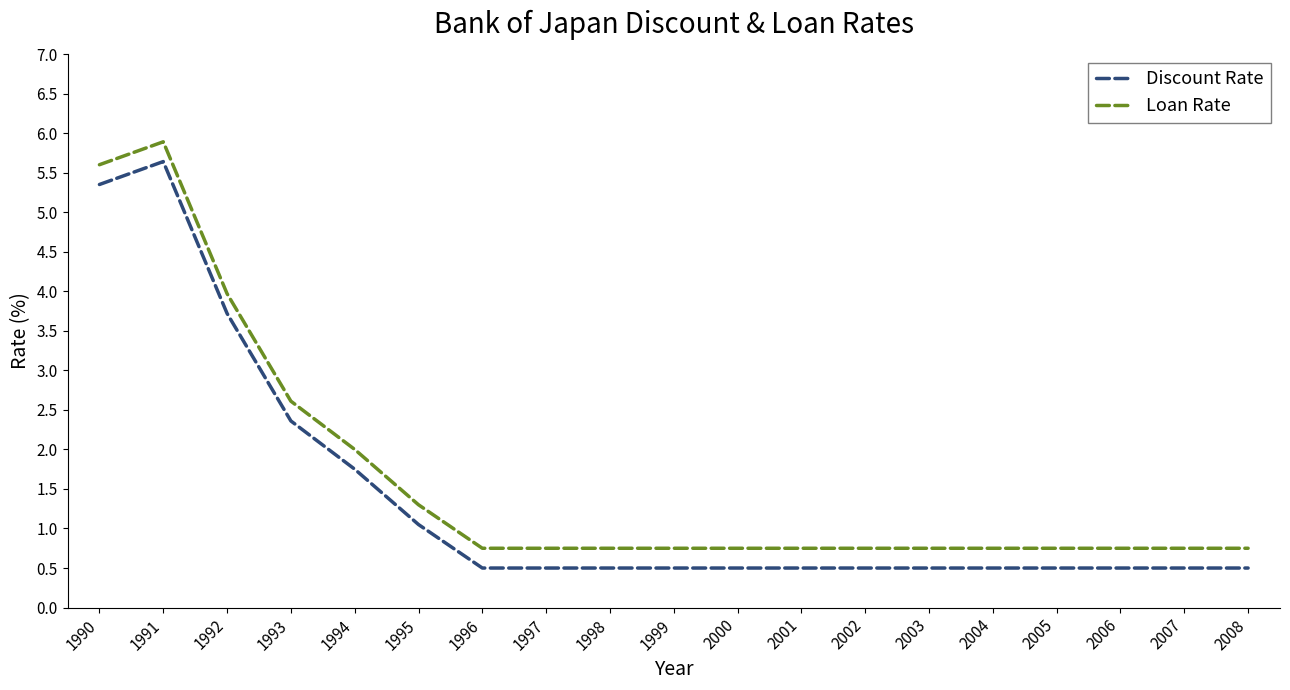

True or false: Discount Rate and Loan Rate intersect in this chart.

False